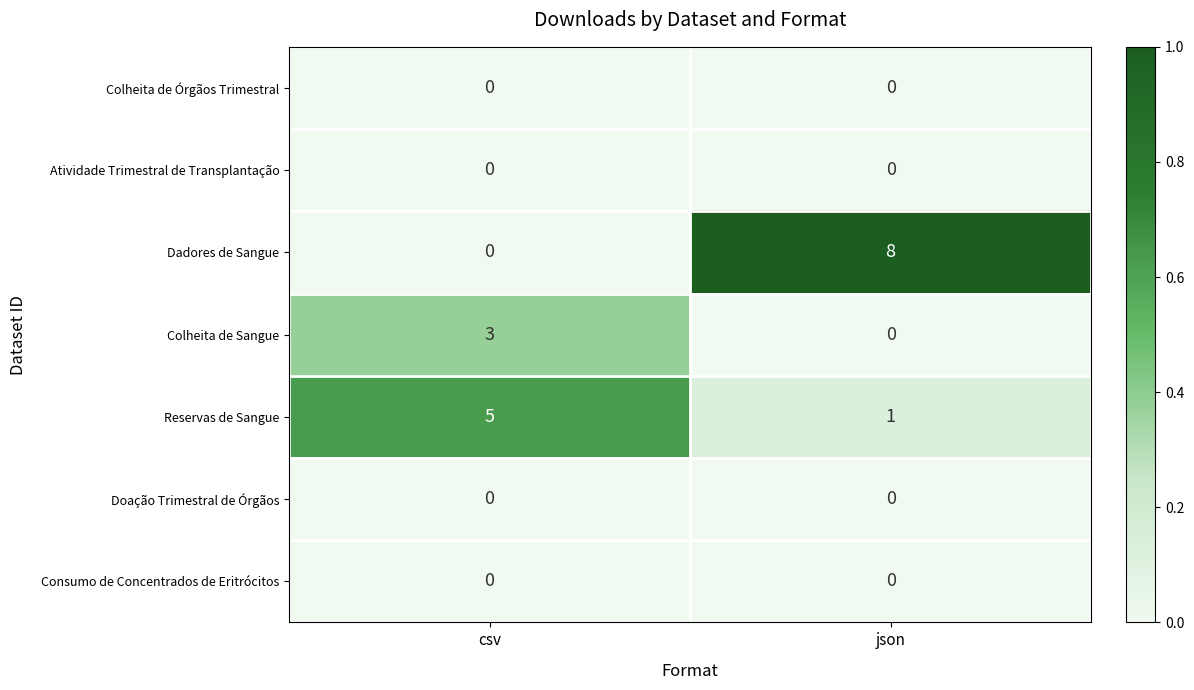

List the labels in order of Colheita de Sangue value, largest first.

csv, json